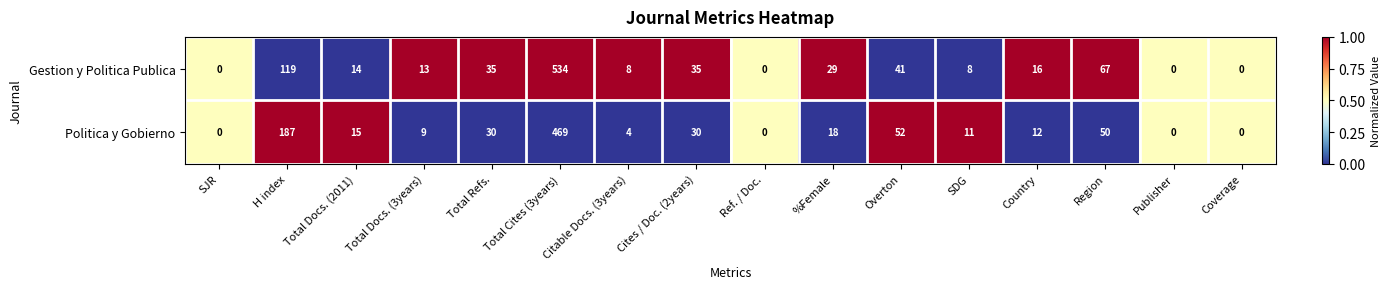

Rank the series at Region from highest to lowest value.

Gestion y Politica Publica, Politica y Gobierno